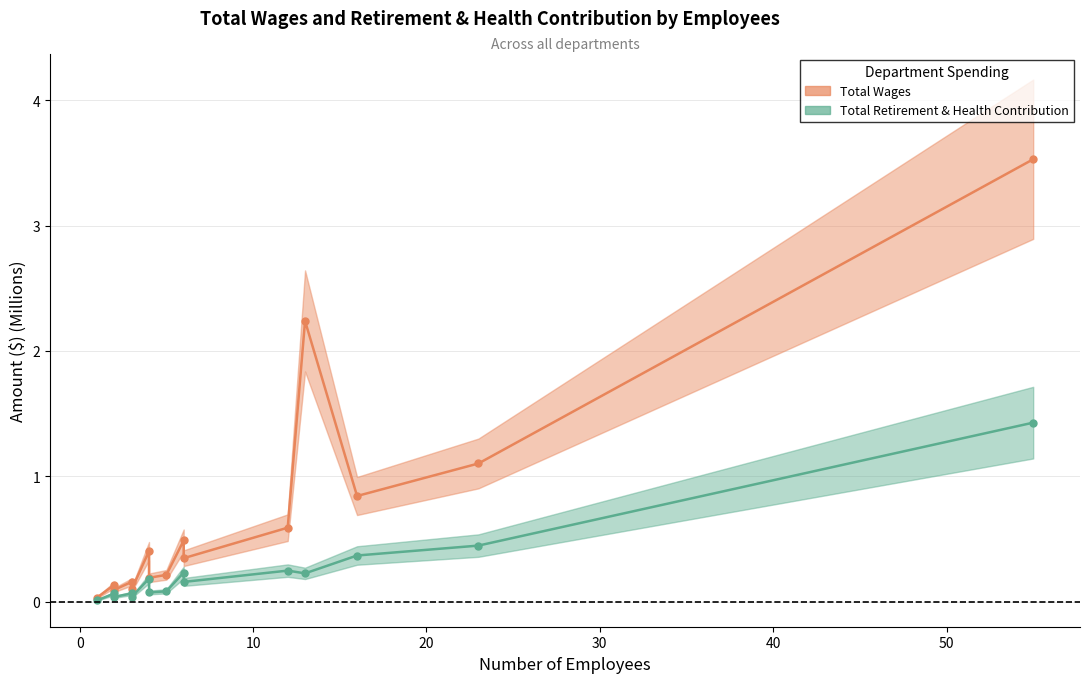

True or false: Total Wages and Total Retirement & Health Contribution cross at least once.

False